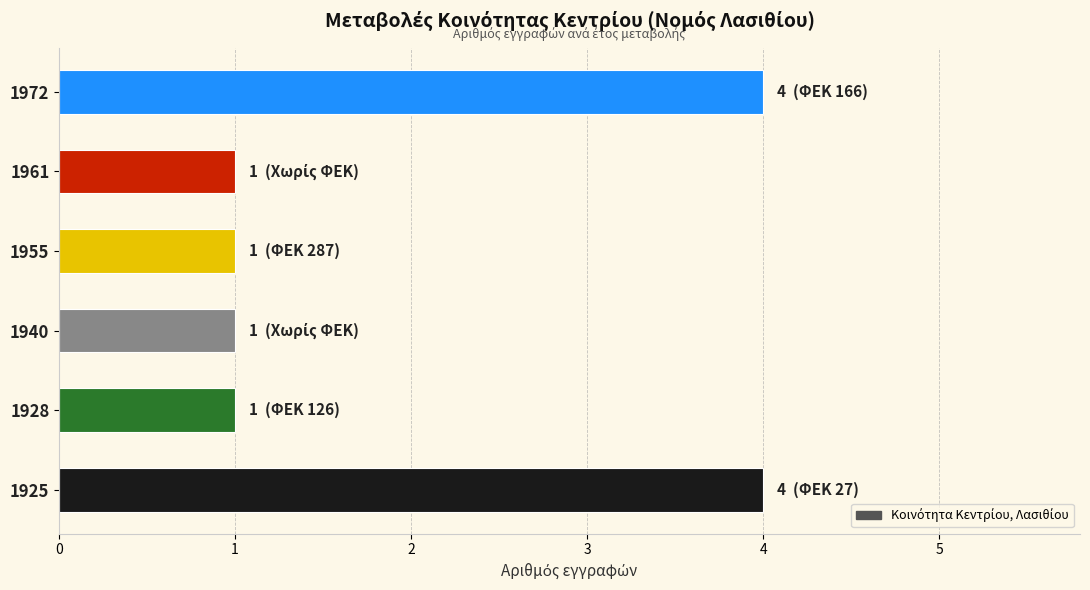

What is the greatest value displayed?

4